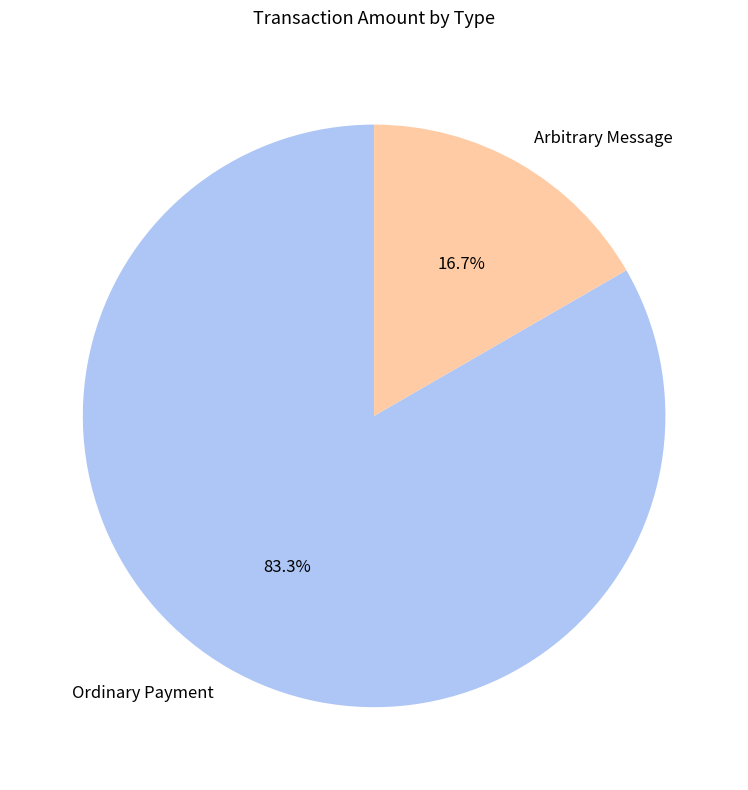

Between Ordinary Payment and Arbitrary Message, which is larger?

Ordinary Payment